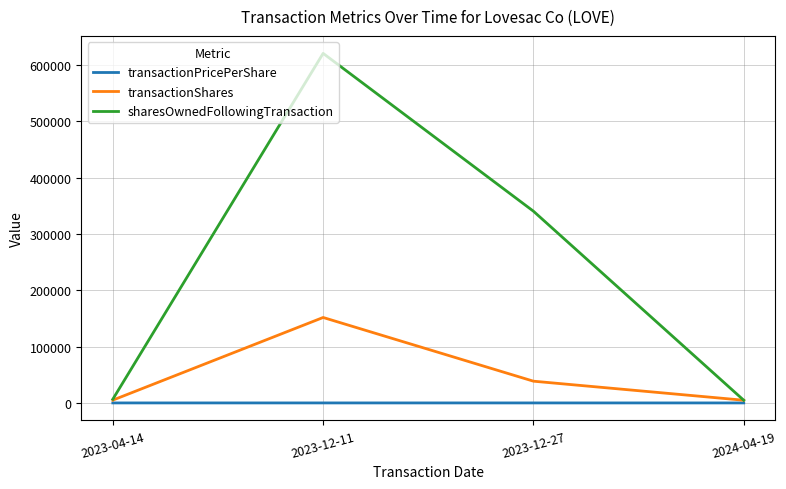

True or false: sharesOwnedFollowingTransaction has a value of 6638.0 at 2023-04-14.

True